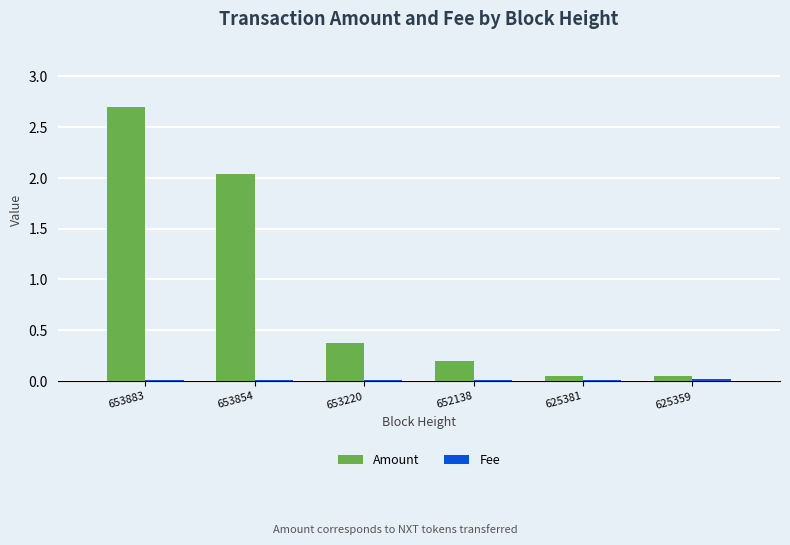

How many distinct data groups are displayed?

2